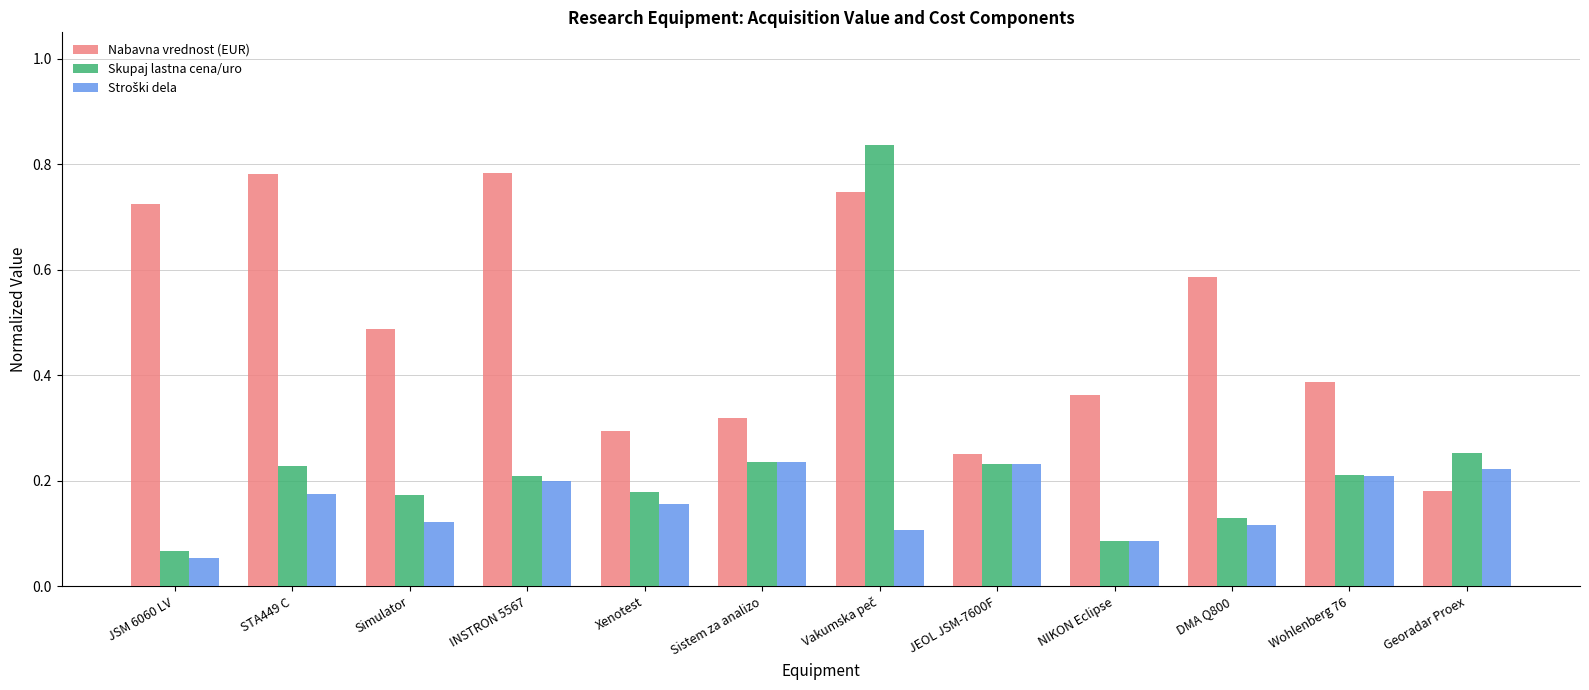

At how many categories does at least one series exceed 0?

12